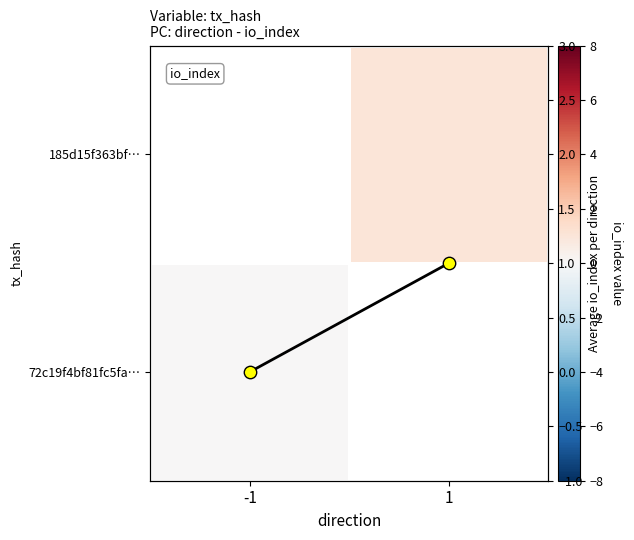

What is the sum of the avg io_index values at -1 and 1?

1.0